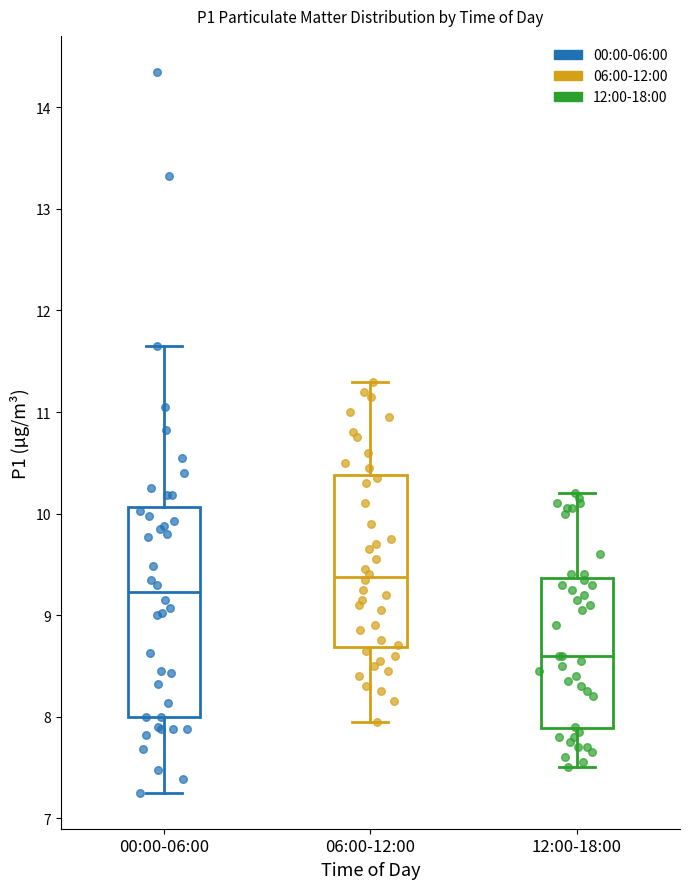

Reading left to right, transcribe this box plot: for each box, give where its median line is, the range the box spans, and where its two whiskers end, as read against the y-axis. The values are not printed on the chart, so give them approximately, as read against the axis.

00:00-06:00: median 9.2, box 8.0 to 10.1, whiskers 7.3 to 11.7
06:00-12:00: median 9.4, box 8.7 to 10.4, whiskers 8.0 to 11.3
12:00-18:00: median 8.6, box 7.9 to 9.4, whiskers 7.5 to 10.2